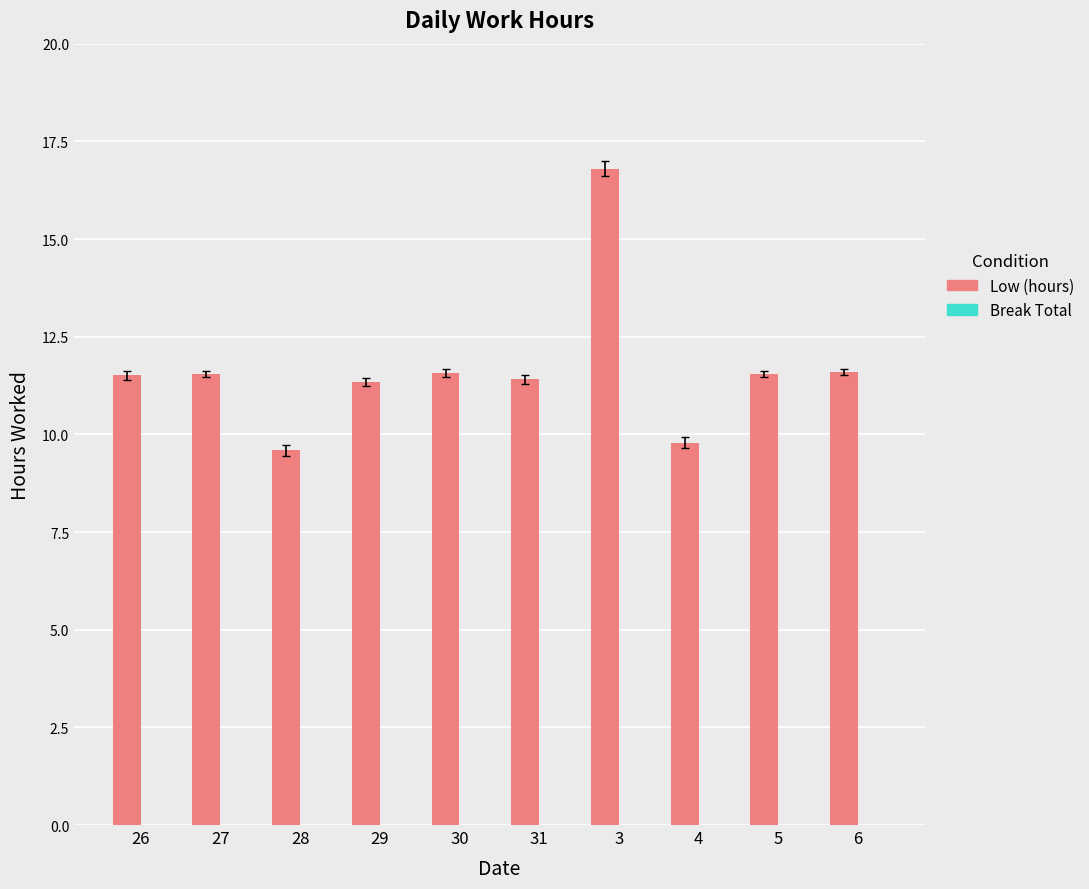

At which category does the chart reach its minimum across all series?

28